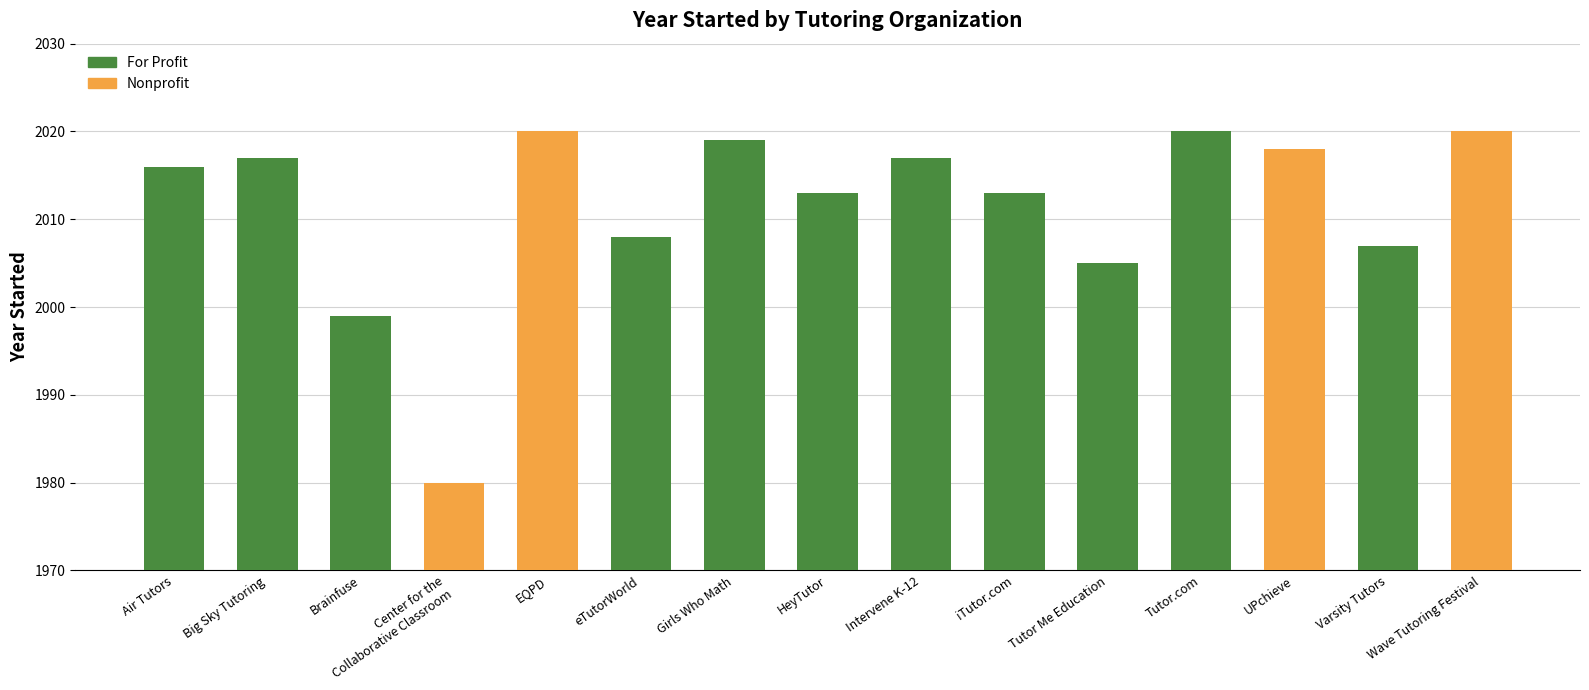

The chart shows a value of 2019 at Girls Who Math. True or false?

True